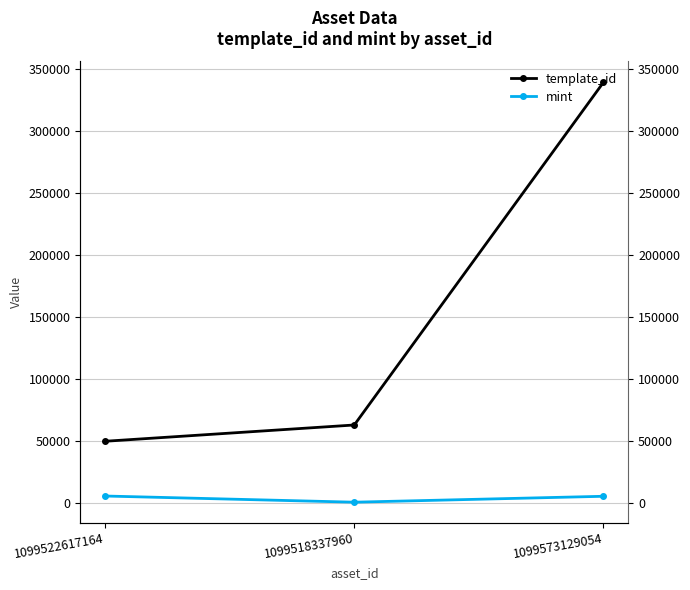

The value of template_id at 1099518337960 is 62974. True or false?

True